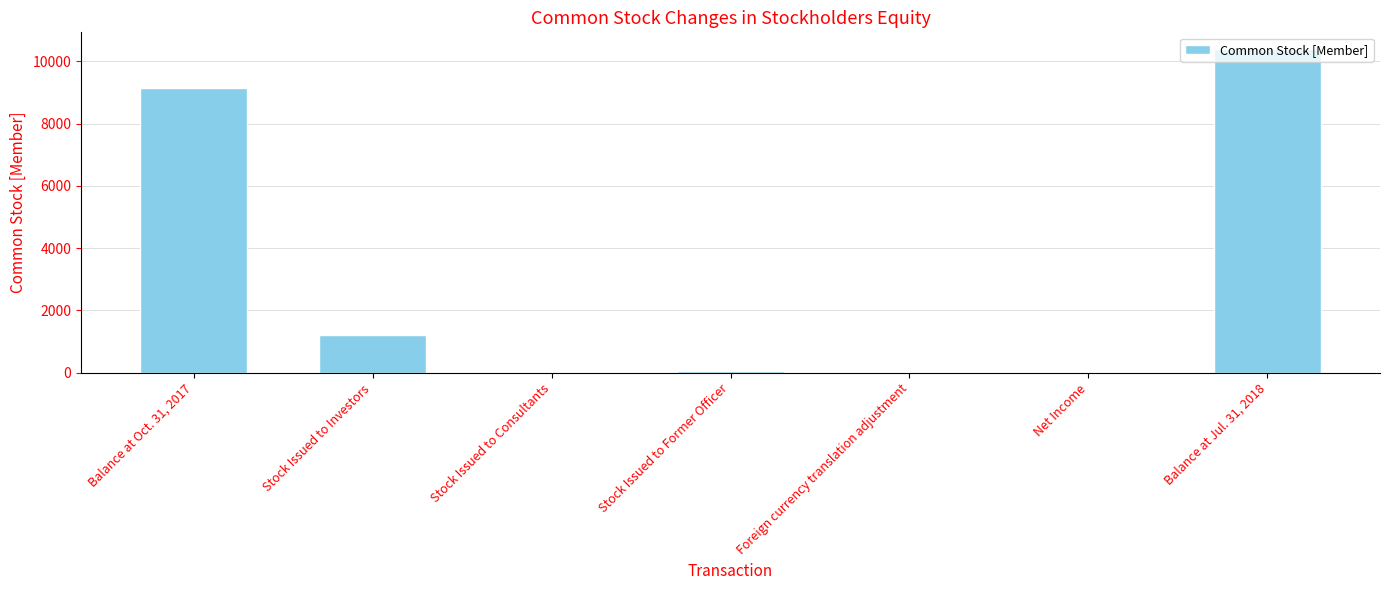

Where is the data nearest to the value 5207?

Balance at Oct. 31, 2017